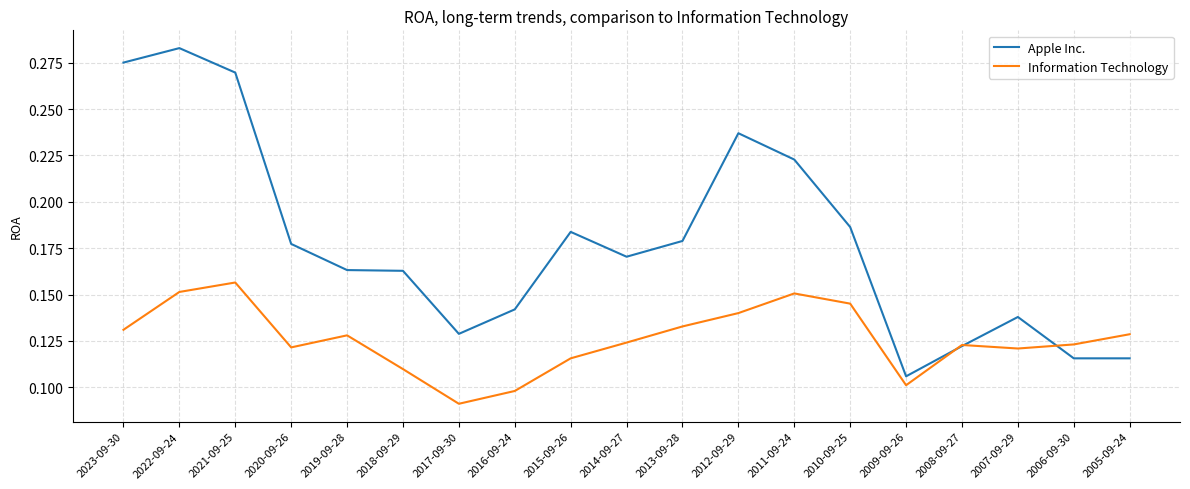

Is it true that Information Technology equals 0.1 at 2008-09-27?

True